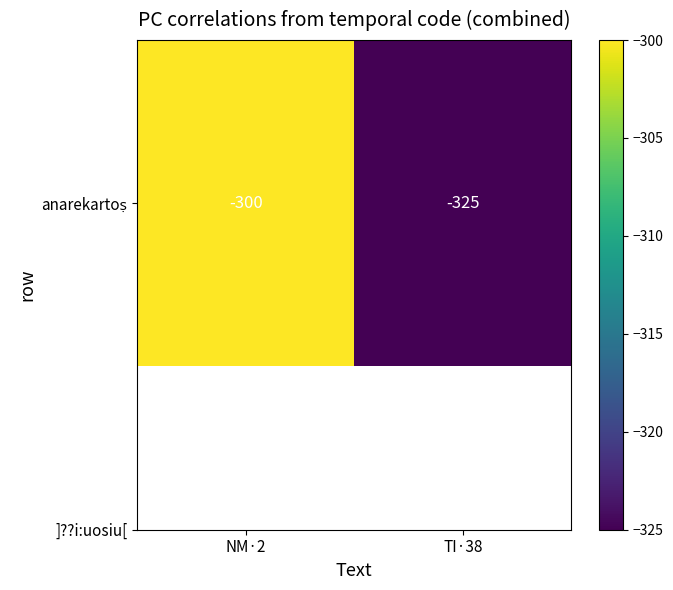

What is the average value?

-312